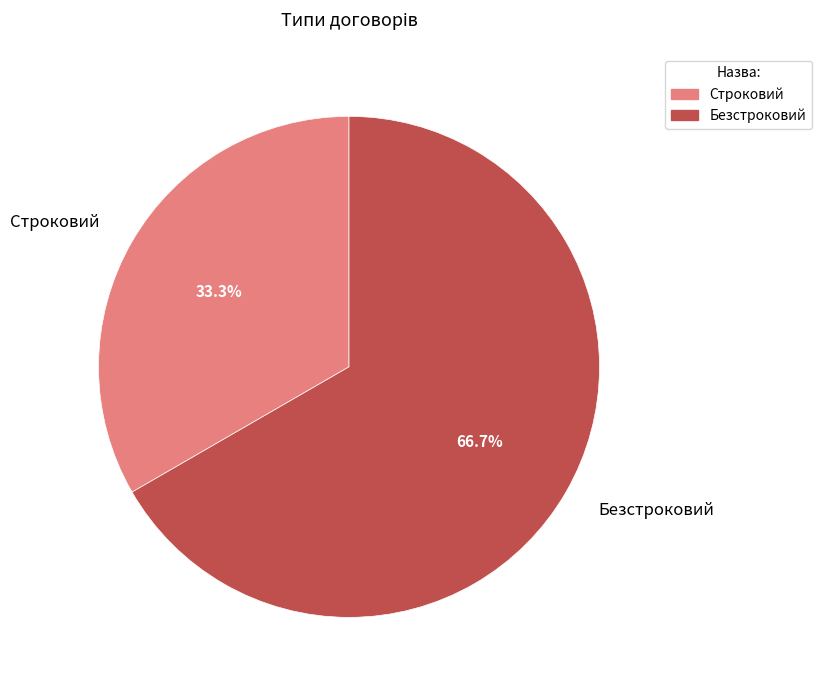

Which category has the biggest portion of the pie?

Безстроковий